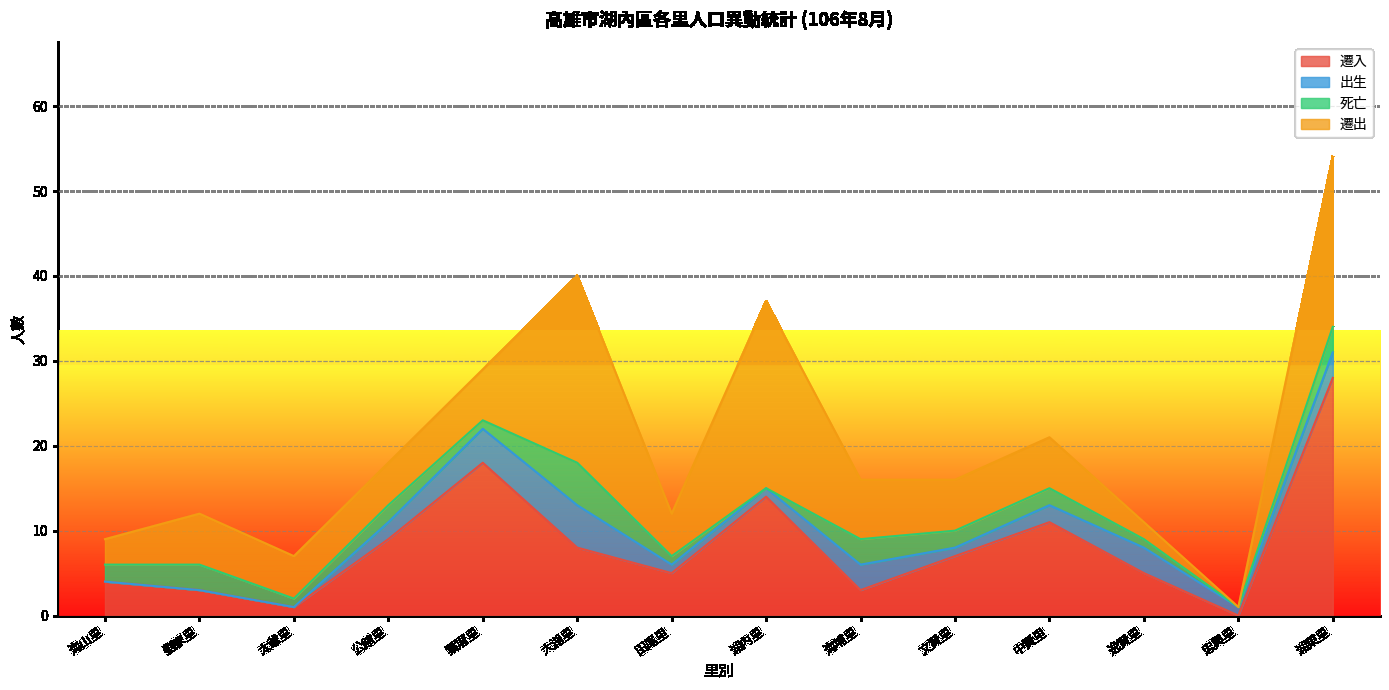

After their last crossing, which series has the higher values: 出生 or 遷出?

遷出